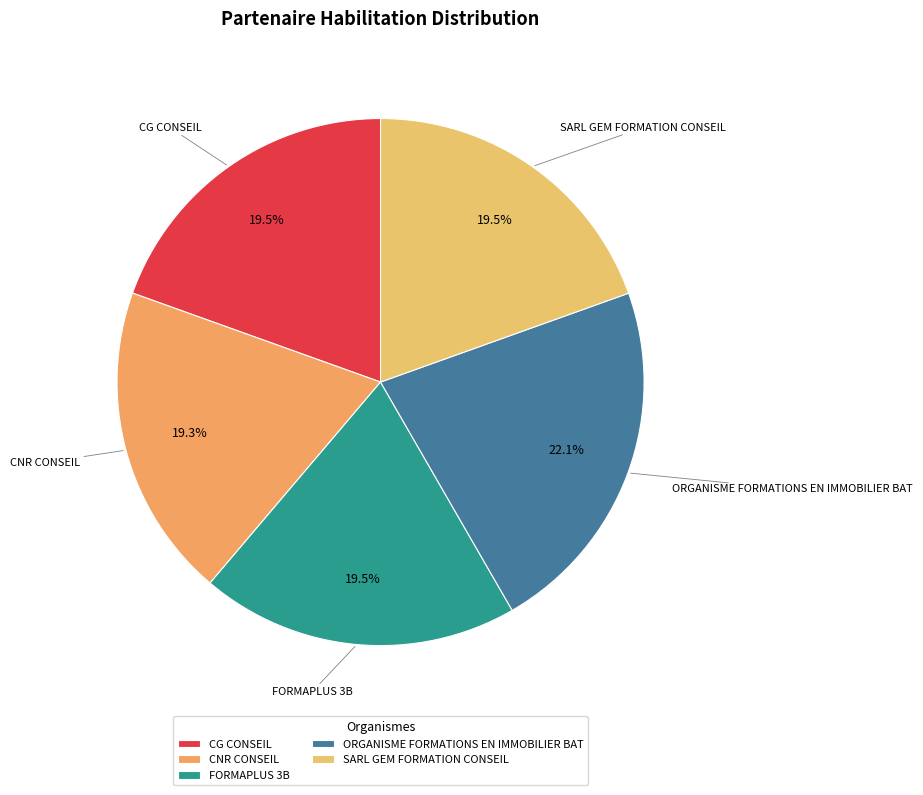

What is the largest slice in the pie chart?

ORGANISME FORMATIONS EN IMMOBILIER BAT